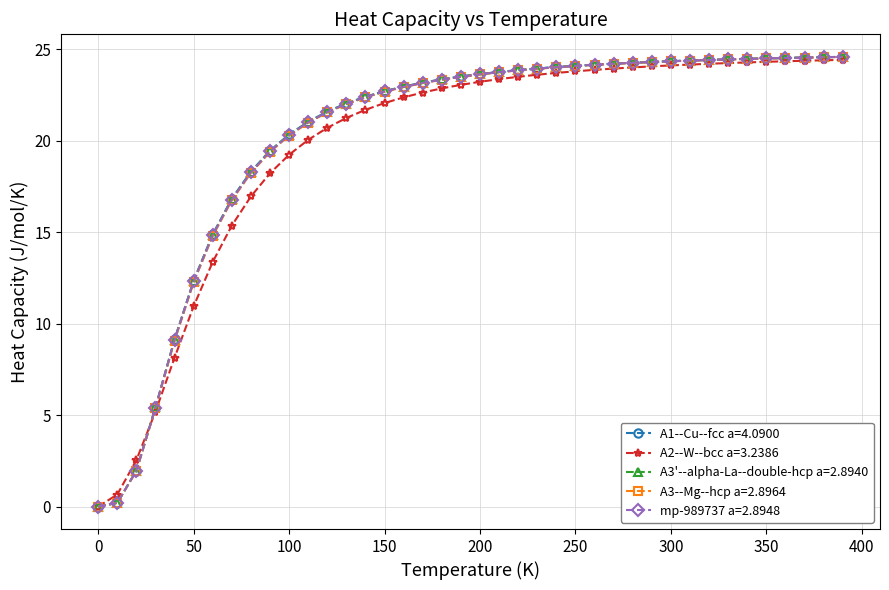

Which series has the widest spread of values?

A1--Cu--fcc a=4.0900